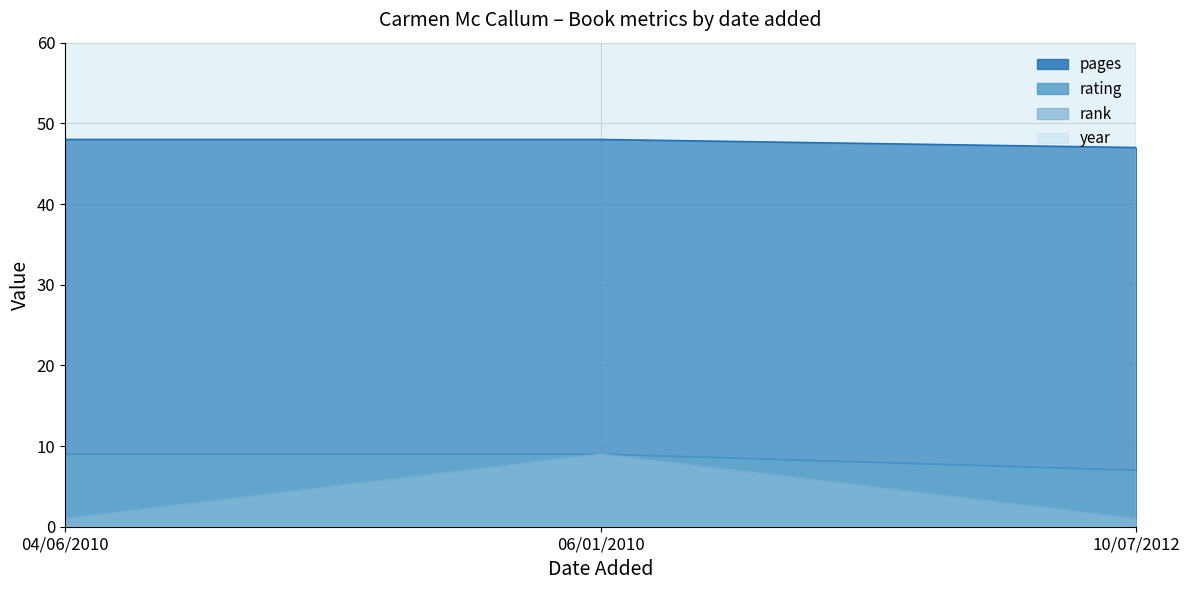

The value of pages at 10/07/2012 is 15. True or false?

False